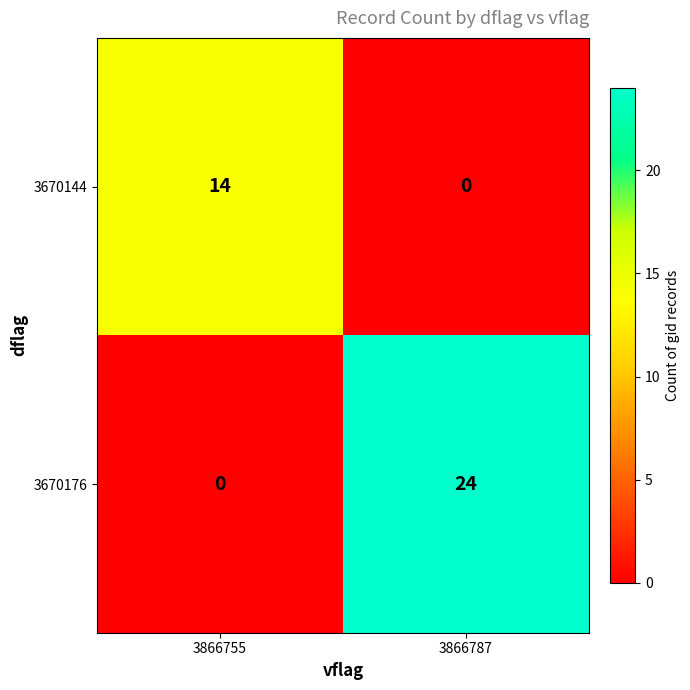

True or false: 3670176 has a value of 24 at 3866787.

True